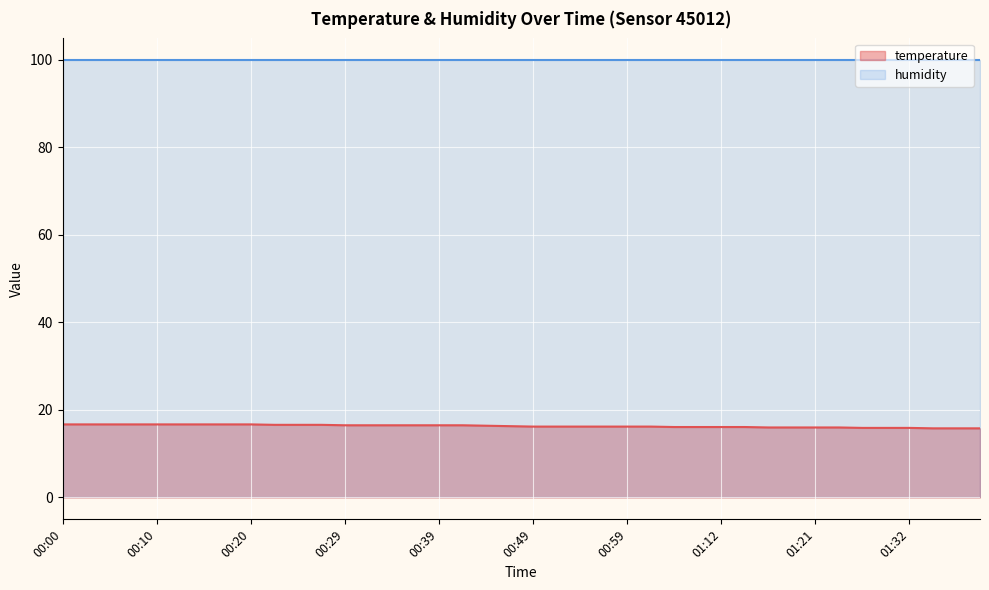

Which label corresponds to the smallest value in the chart?

01:34